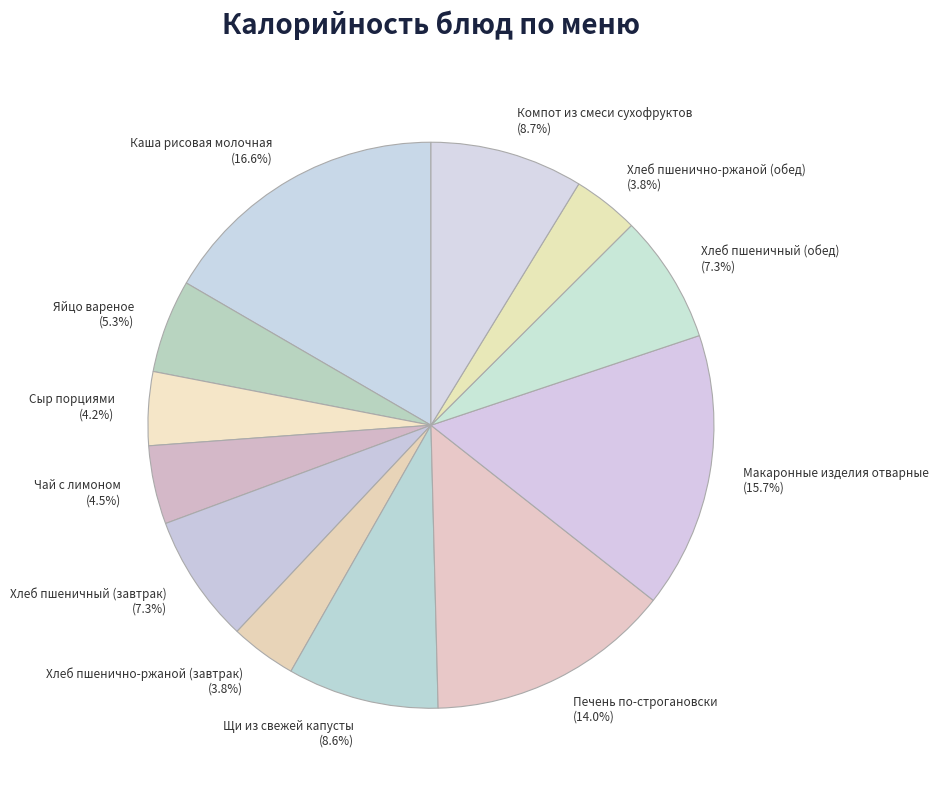

Is there any slice that represents more than half of the pie?

No